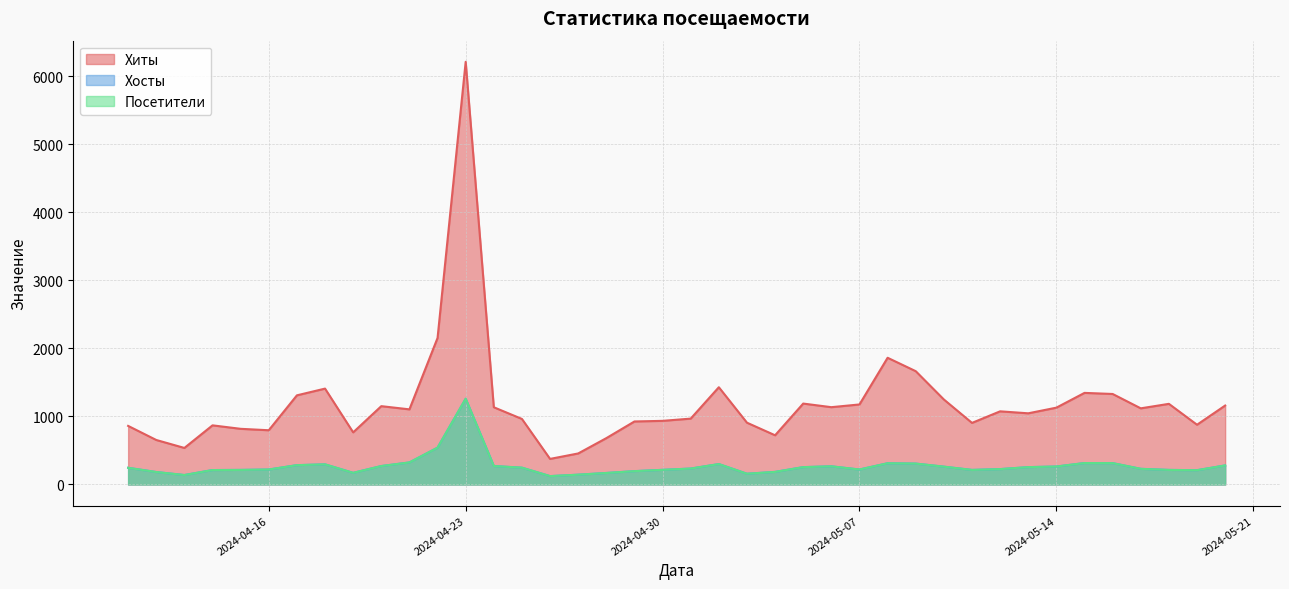

What is the average value of the Хосты series?

269